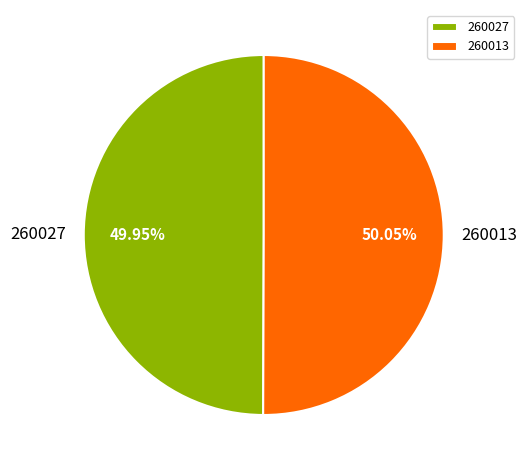

True or false: 260027 accounts for 1% of the total.

False